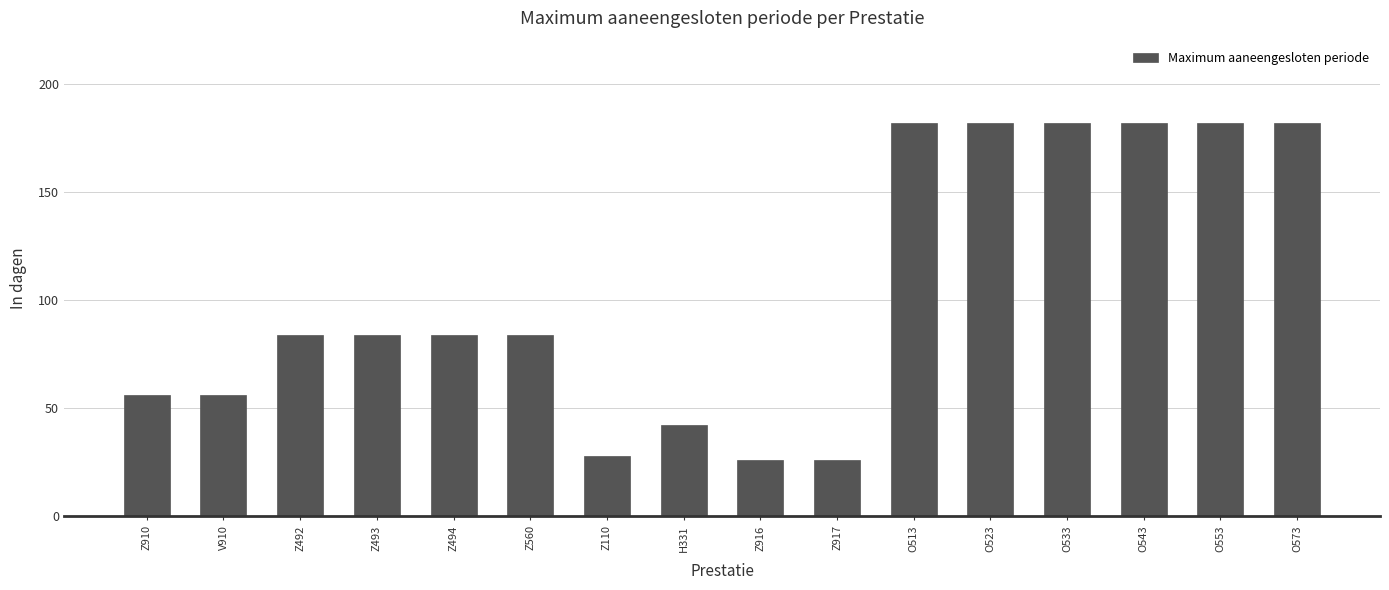

Does the chart contain stacked bars?

No